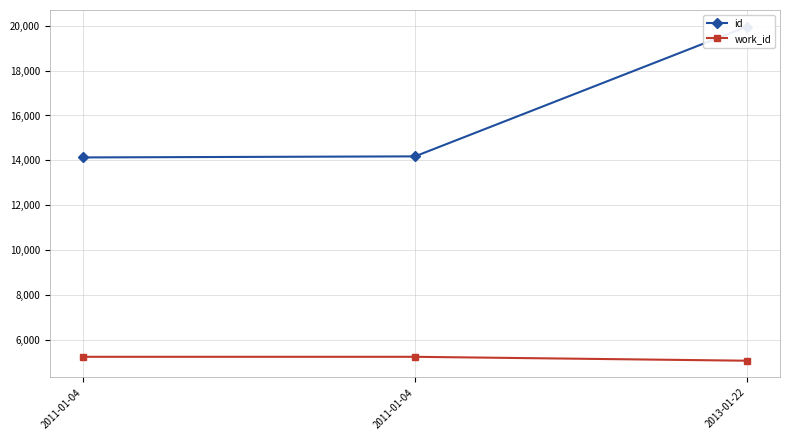

Reading left to right, transcribe all the data shown in this chart.

id: 14131	14178	19958
work_id: 5244	5244	5070